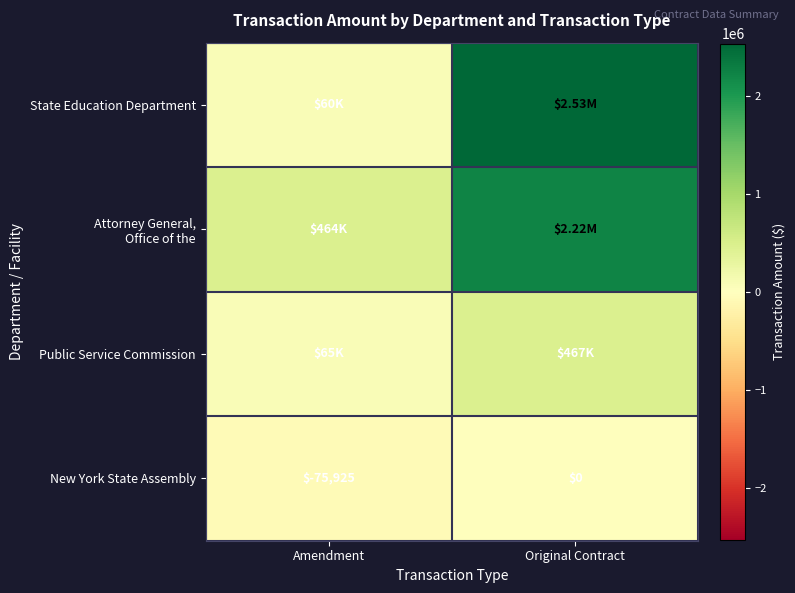

Is the value of Public Service Commission at Original Contract greater than the value of Attorney General, Office of the at Amendment?

Yes